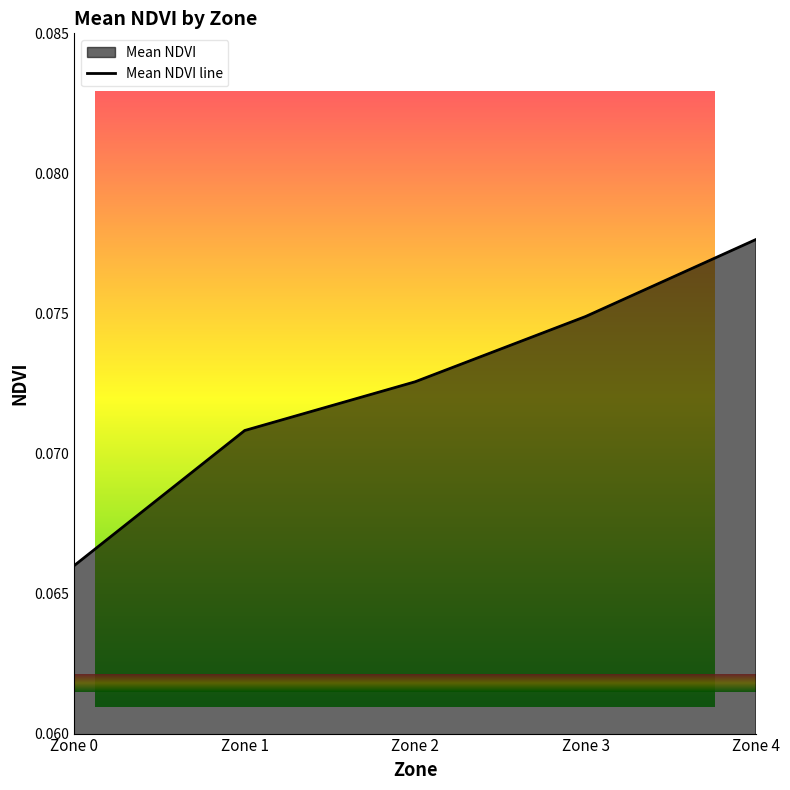

True or false: the data shows 0.1 at Zone 4.

False